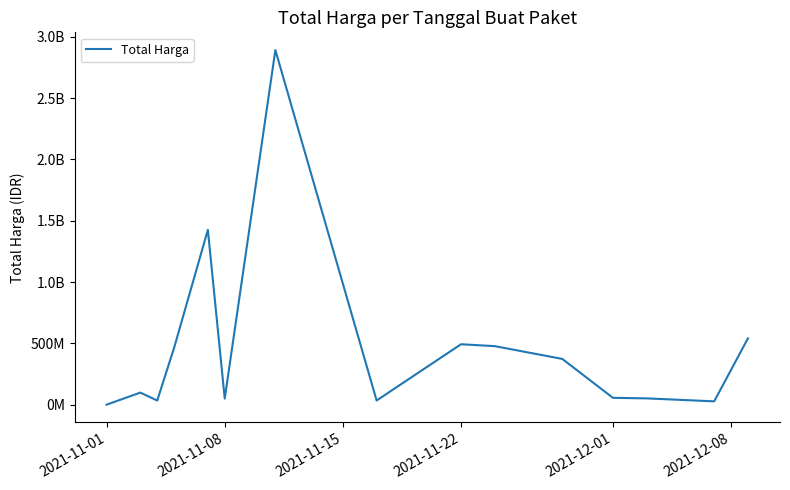

At which category does the chart reach its minimum across all series?

2021-11-01